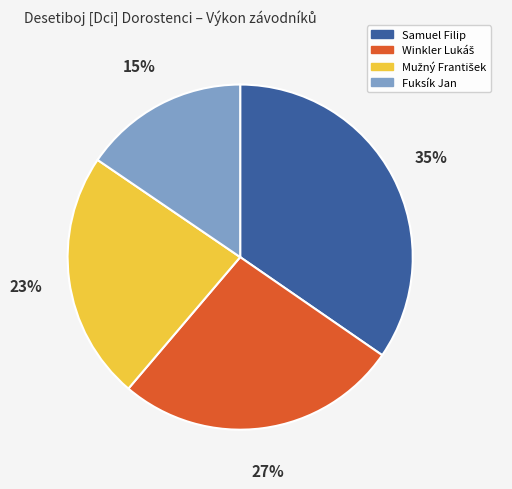

What is the ratio of the value at Fuksík Jan to the value at Samuel Filip?

0.4